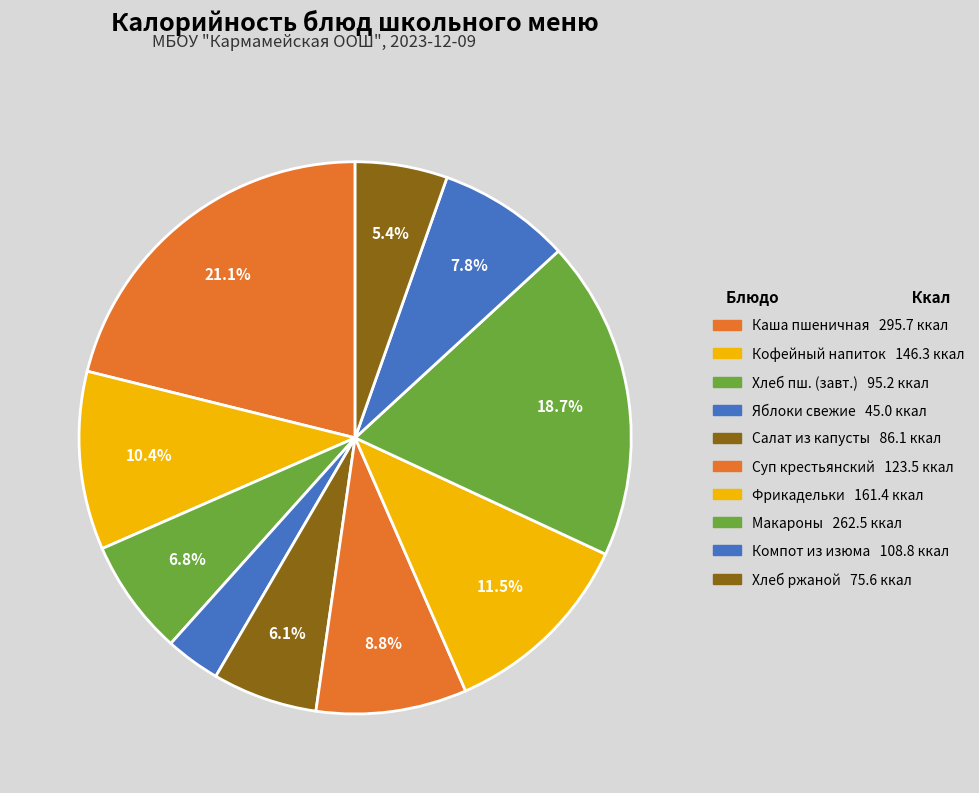

Count the number of slices in the pie.

10